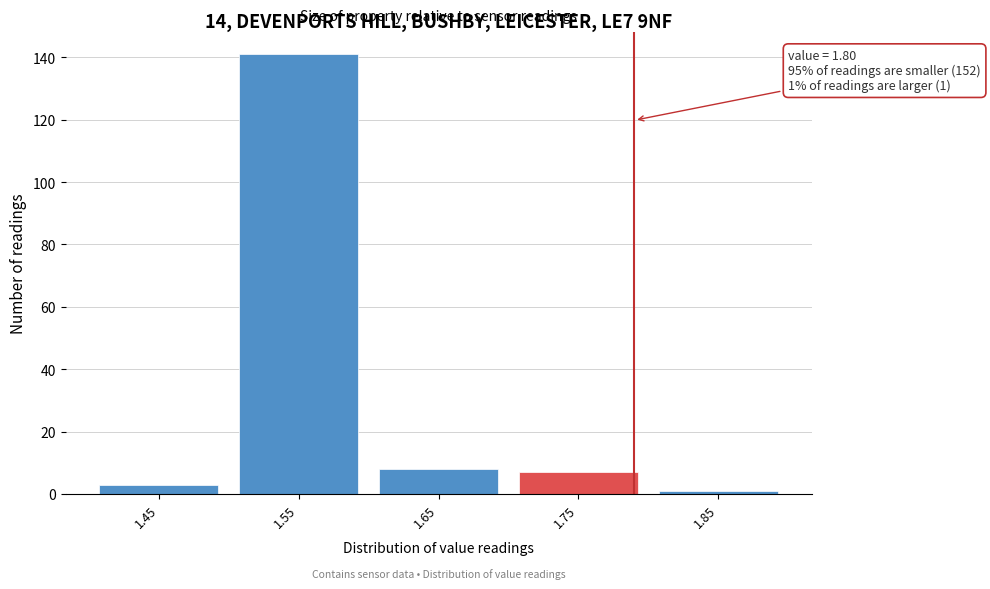

Reading left to right, transcribe all the data shown in this chart.

3	141	8	7	1